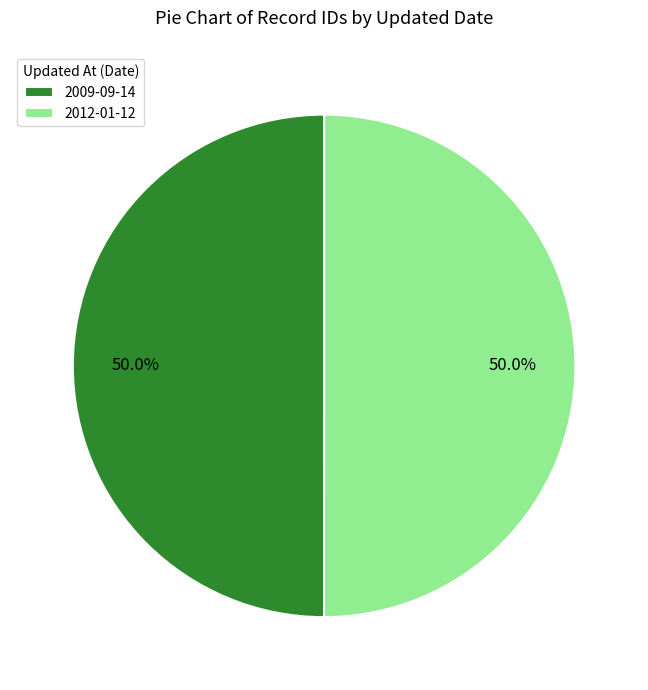

What percentage is NOT represented by 2009-09-14?

50.0%